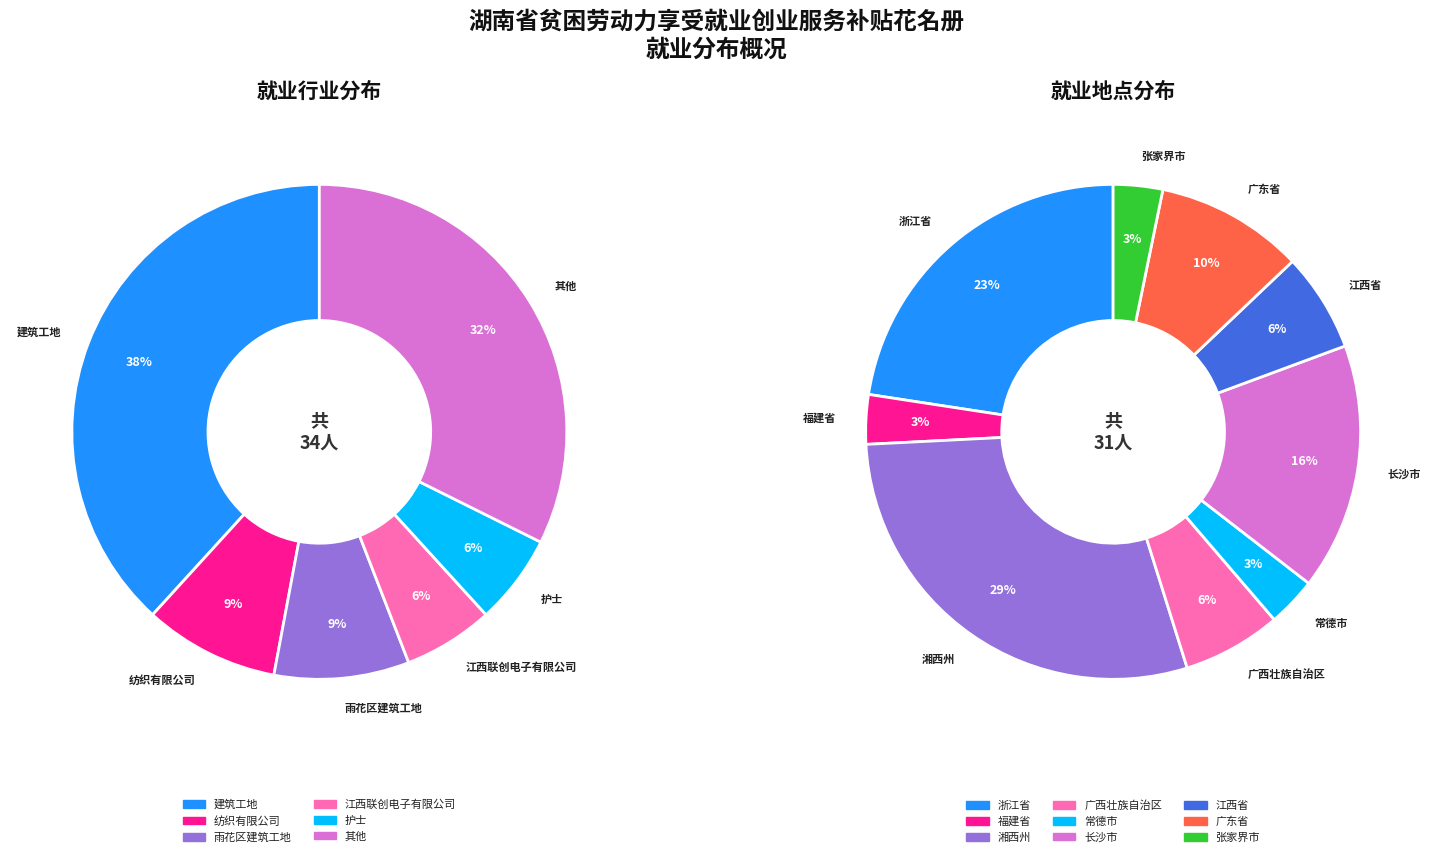

To the nearest percent, what portion does 建筑工地 represent?

38%